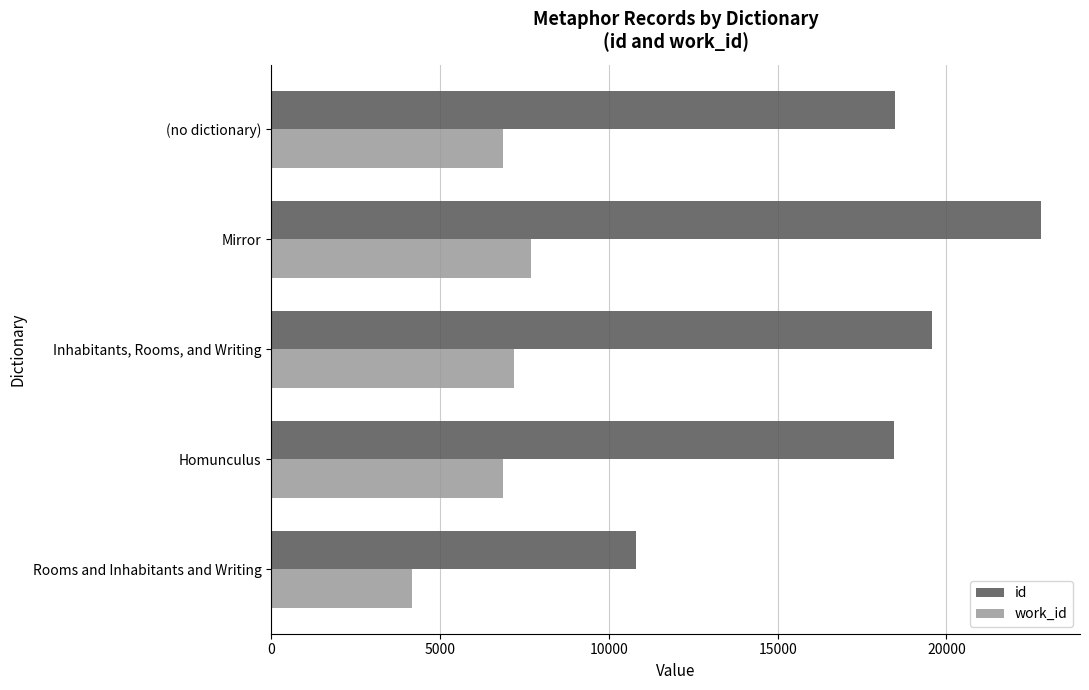

What is the difference between the work_id values at Mirror and Inhabitants, Rooms, and Writing?

499